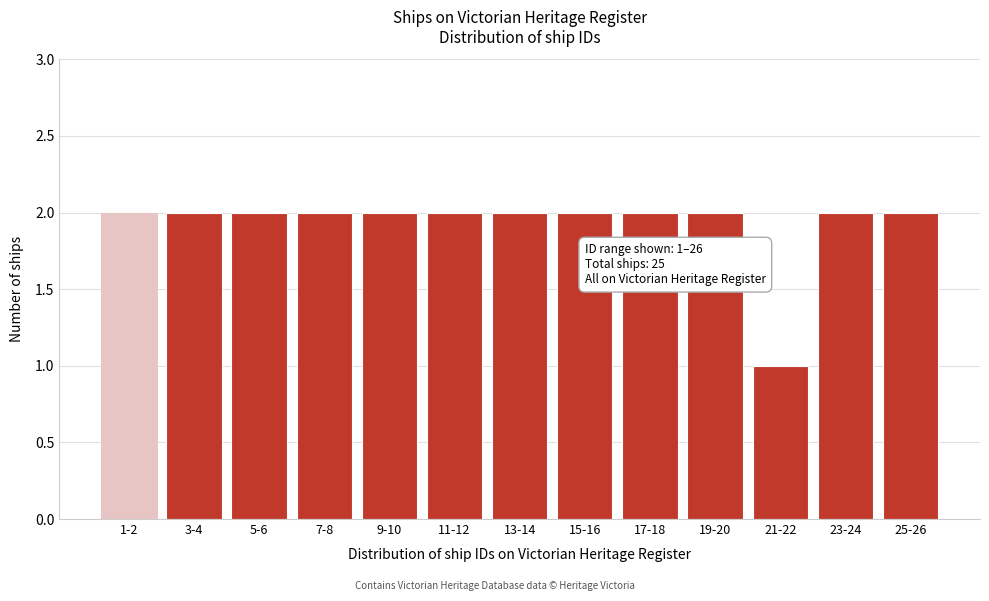

Reading left to right, what are all the values shown in this chart?

1-2=2	3-4=2	5-6=2	7-8=2	9-10=2	11-12=2	13-14=2	15-16=2	17-18=2	19-20=2	21-22=1	23-24=2	25-26=2